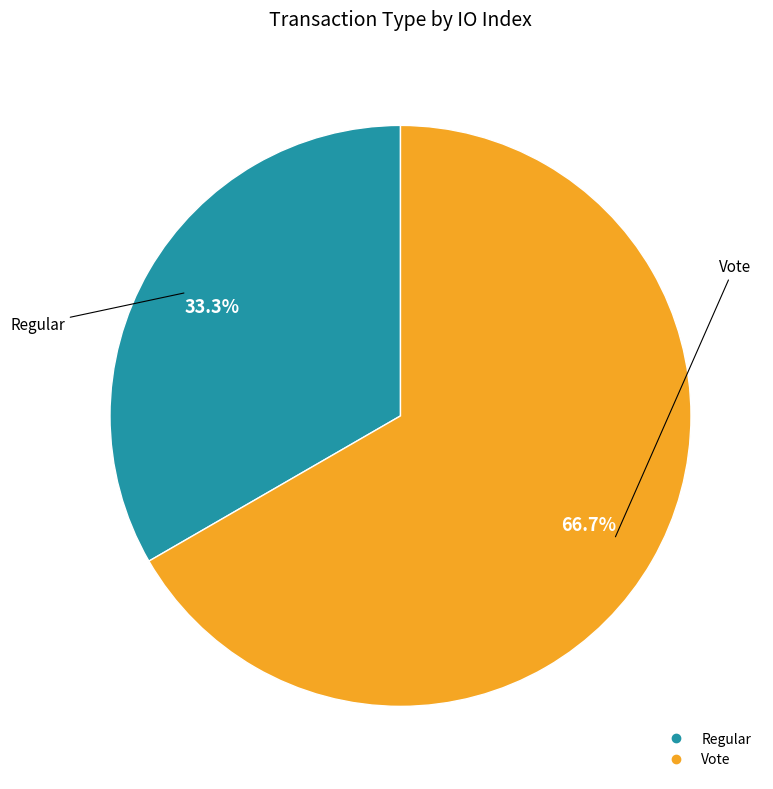

The Regular slice represents 33% of the pie. True or false?

True